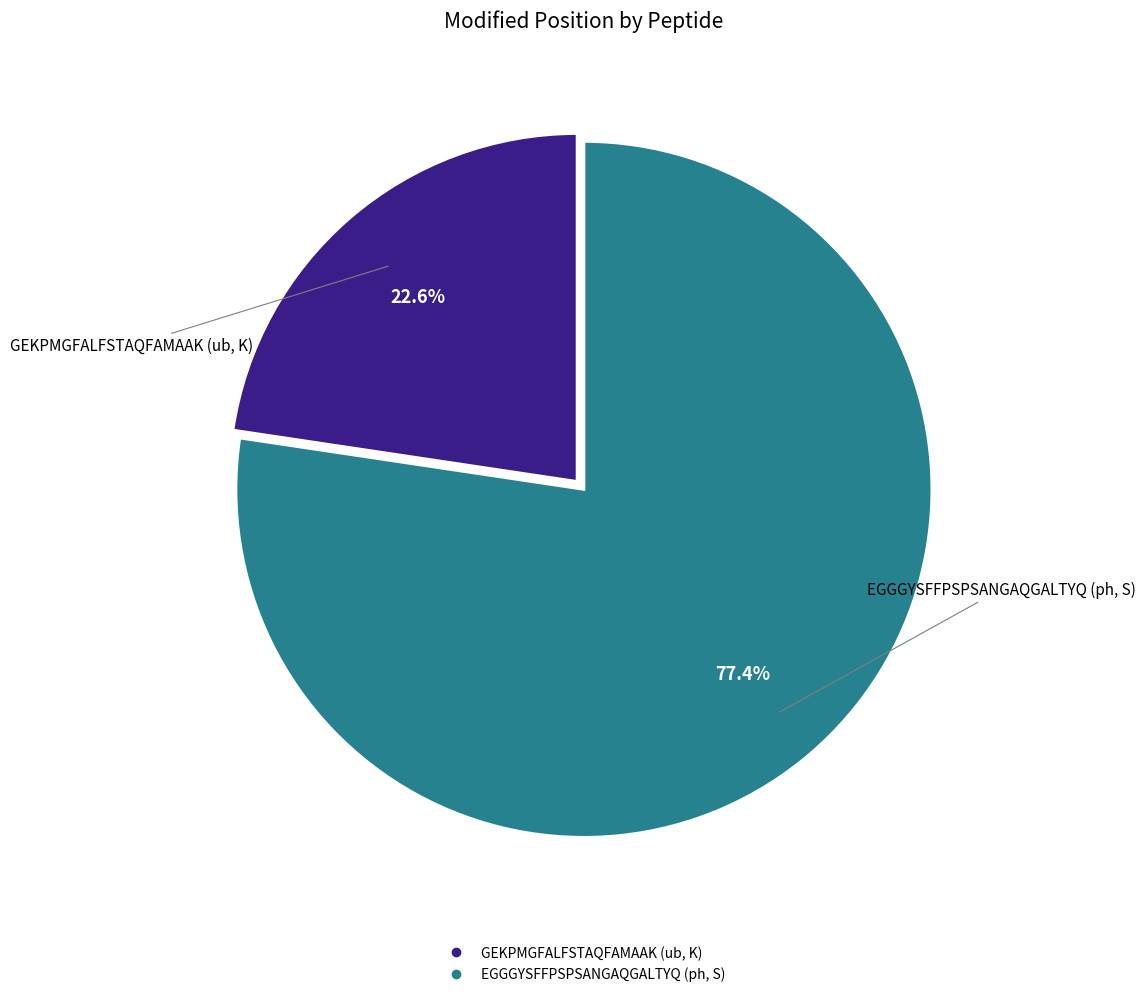

Rank the categories by value from highest to lowest.

EGGGYSFFPSPSANGAQGALTYQ (ph, S), GEKPMGFALFSTAQFAMAAK (ub, K)